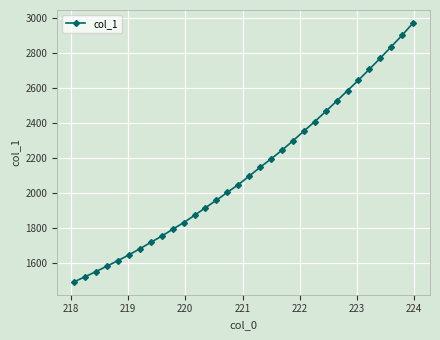

What is the greatest value displayed?

2973.0